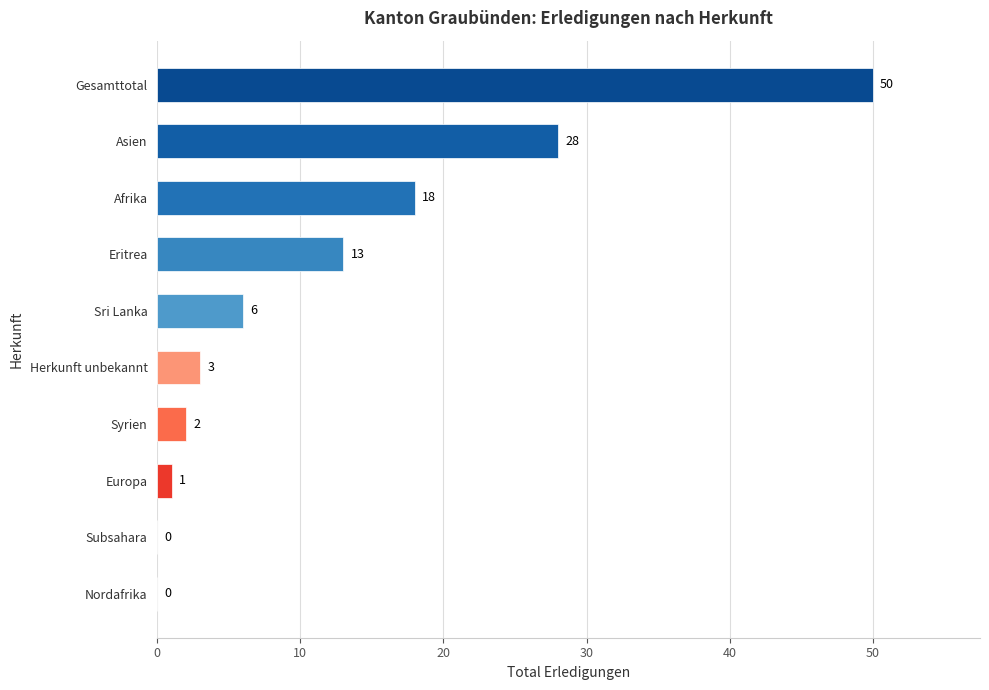

The chart shows a value of 18 at Afrika. True or false?

True